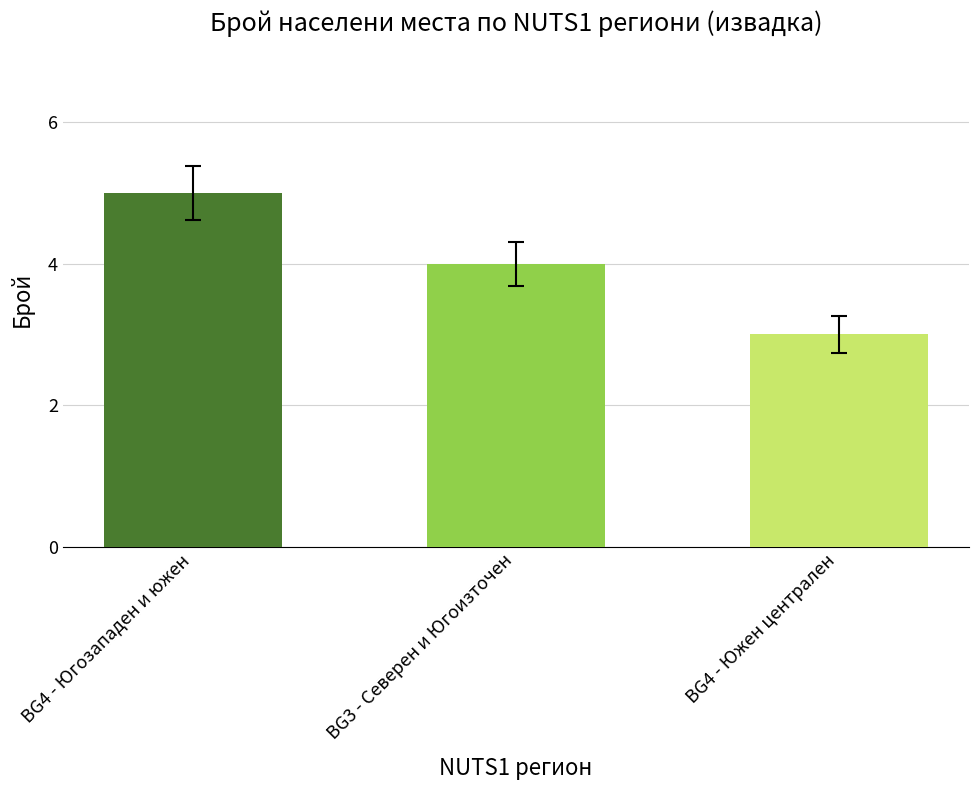

At which category does the chart reach its minimum across all series?

BG4 - Южен централен